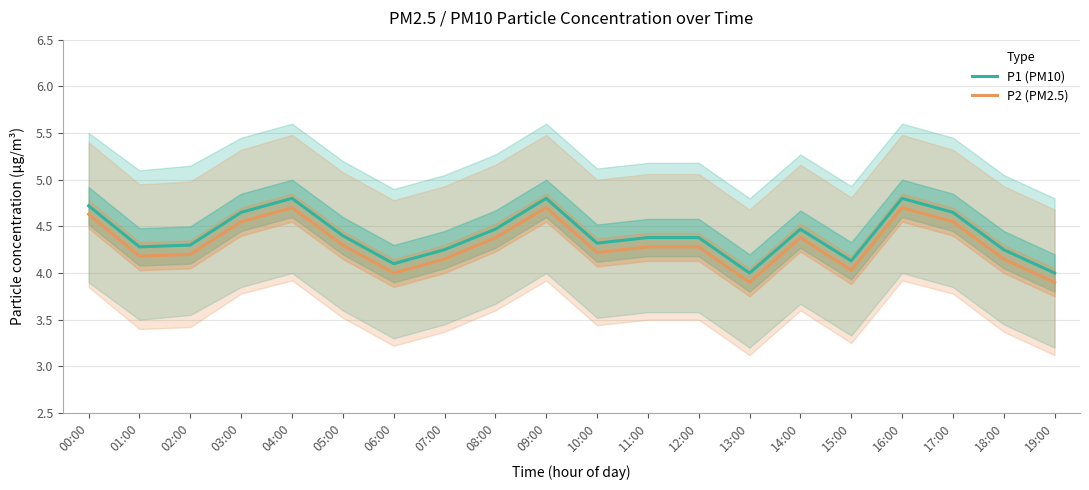

Which series has the largest range (max minus min)?

P2 (PM2.5)